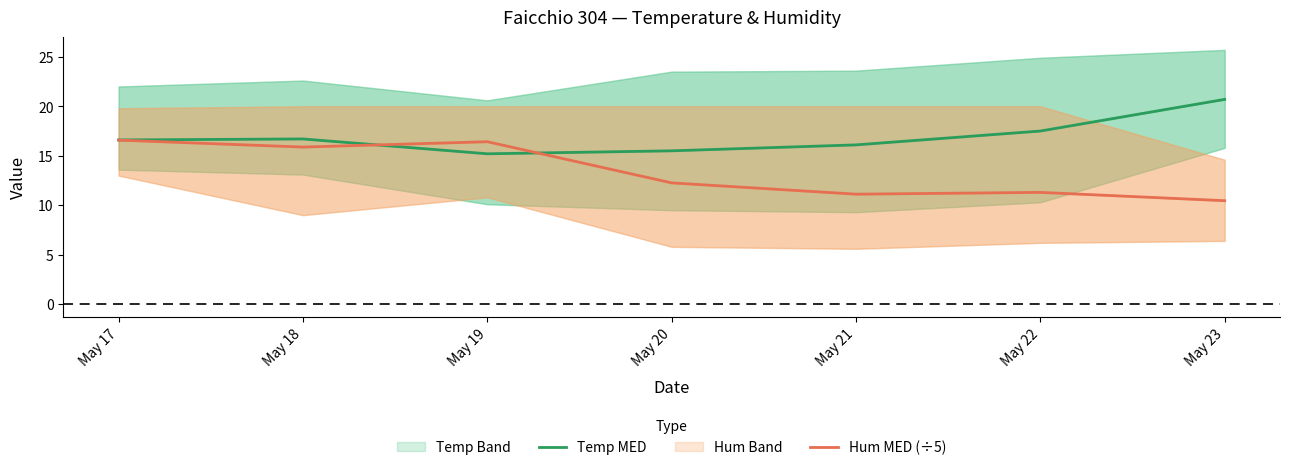

What is the highest value of the Temp MED series?

20.7